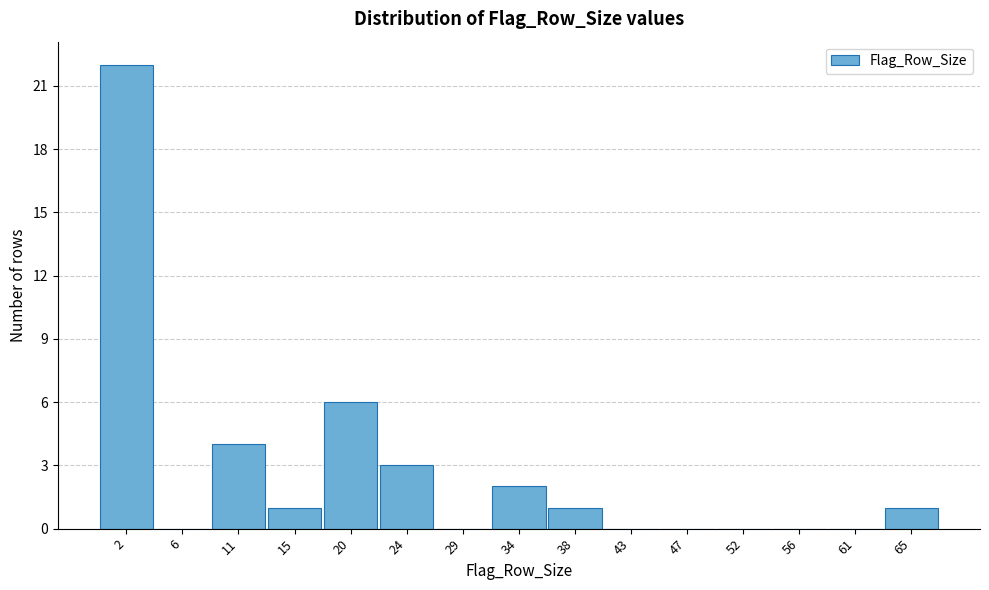

Reading left to right, list all the values displayed in this chart.

2=22	6=0	11=4	15=1	20=6	24=3	29=0	34=2	38=1	43=0	47=0	52=0	56=0	61=0	65=1